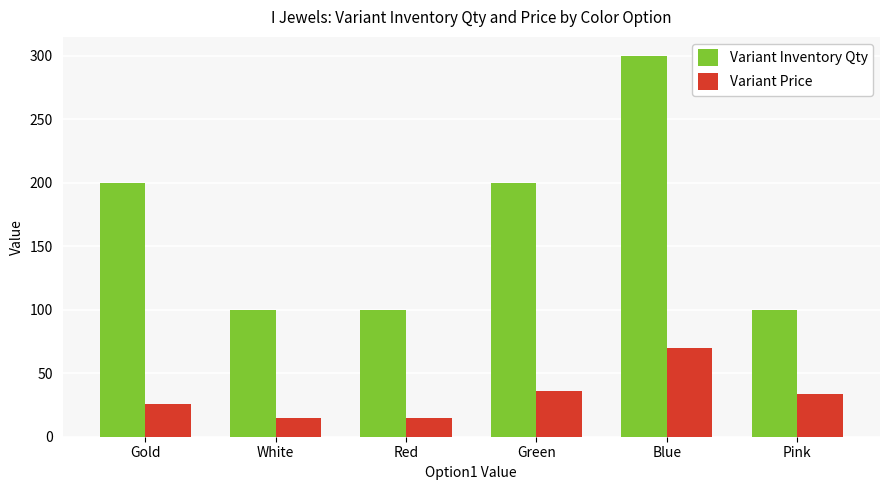

What are all the series names shown in the legend?

Variant Inventory Qty, Variant Price